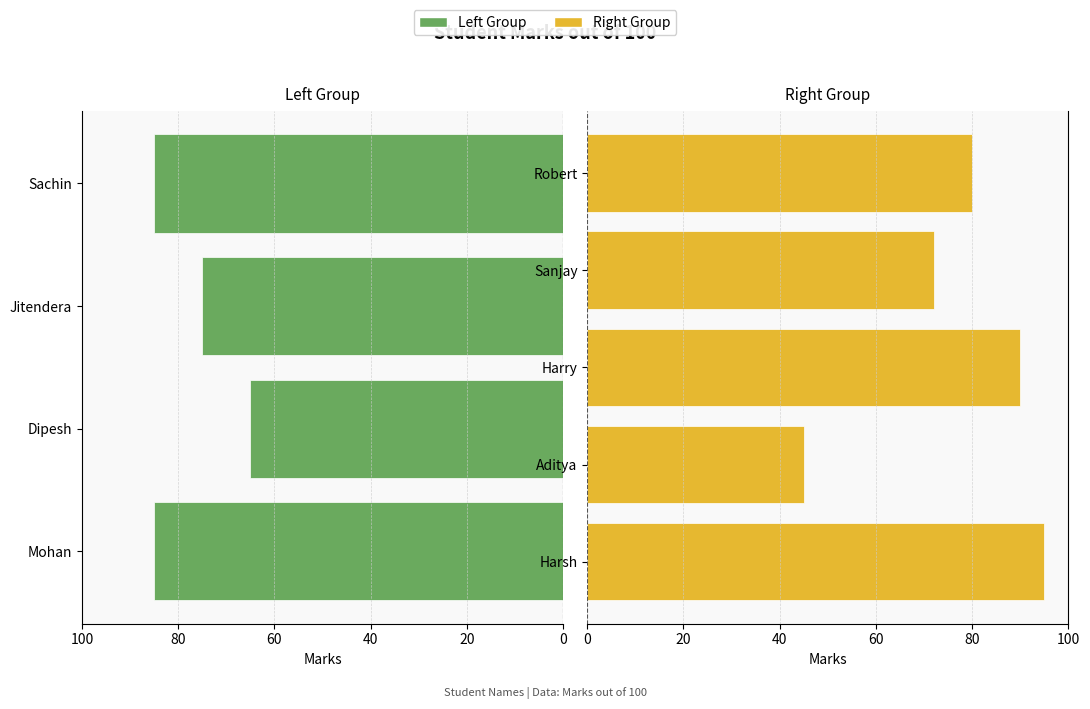

What is the change in value from Sachin to Harsh?

+10